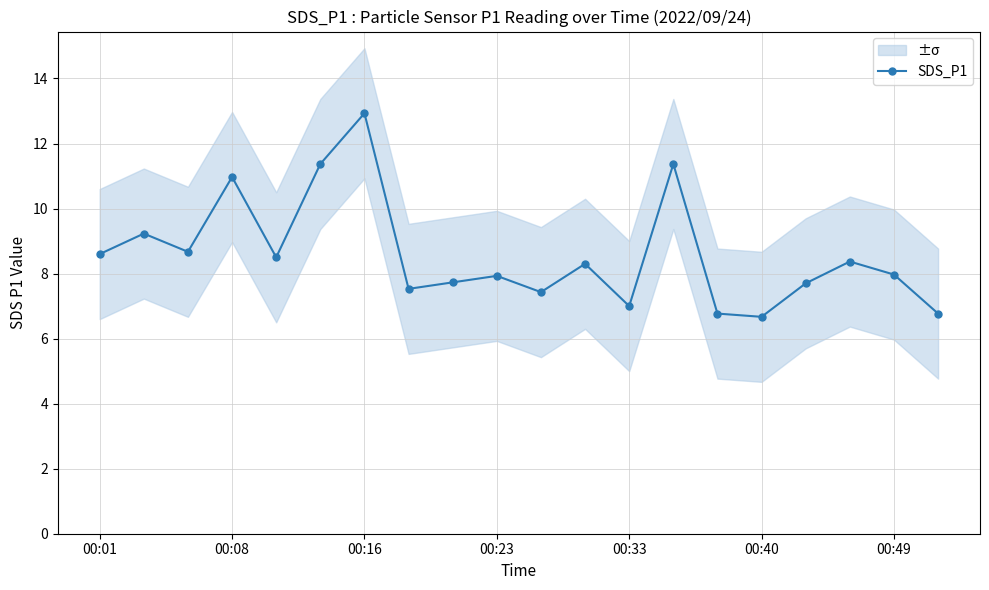

What is the maximum value for SDS_P1?

12.9